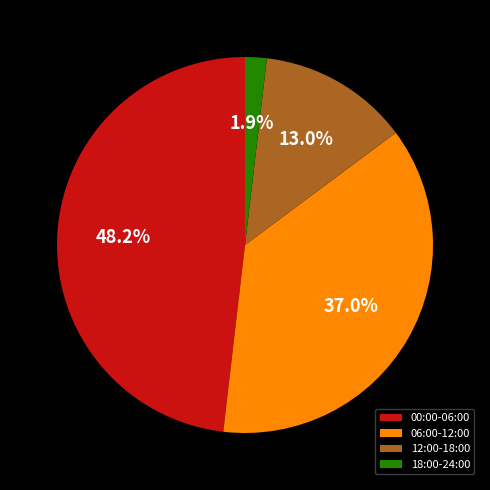

Rank the categories by value from lowest to highest.

18:00-24:00, 12:00-18:00, 06:00-12:00, 00:00-06:00